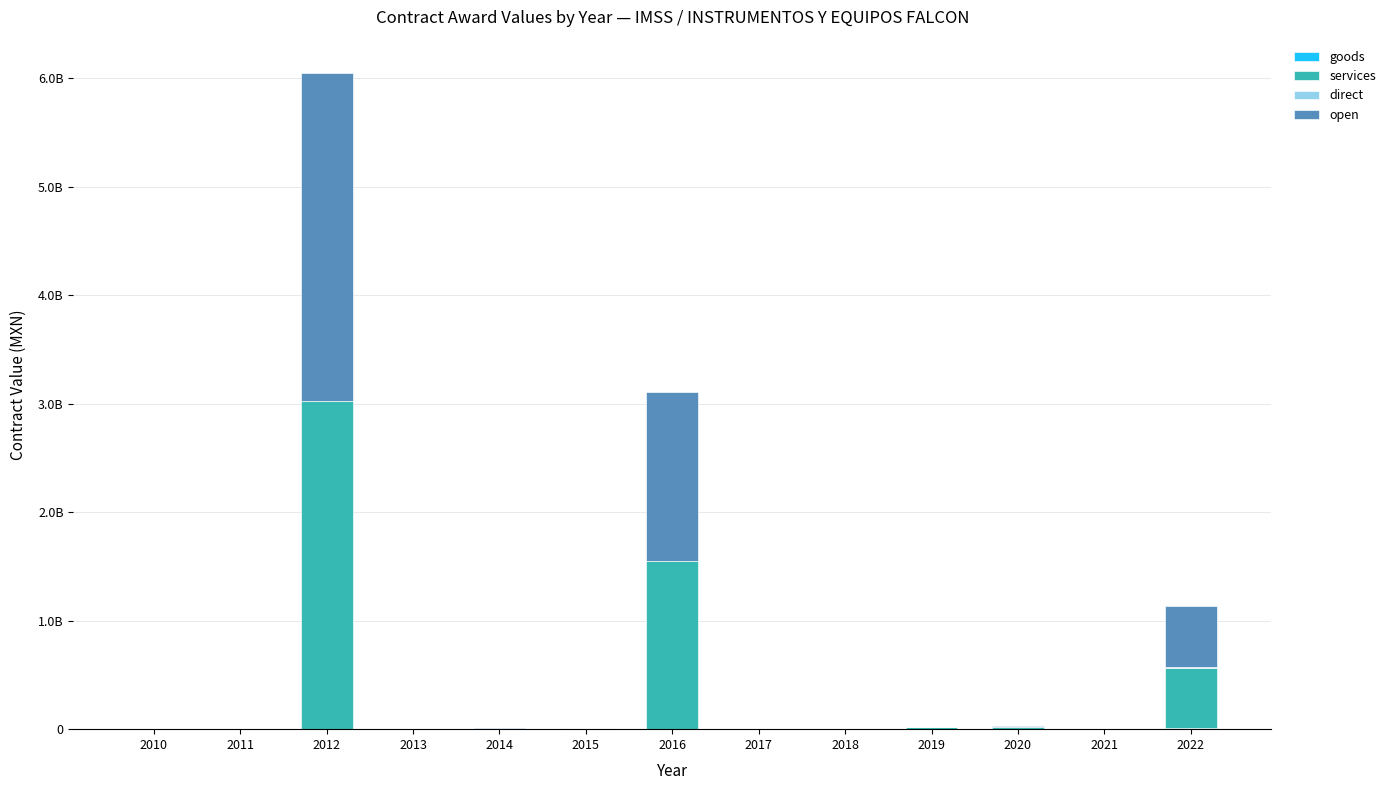

Are the bars horizontal?

No